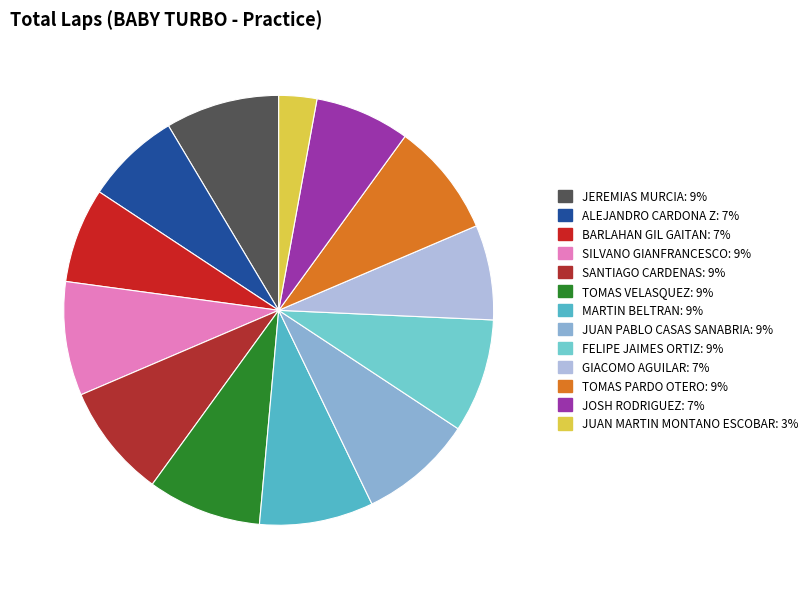

Does any single category account for the majority?

No